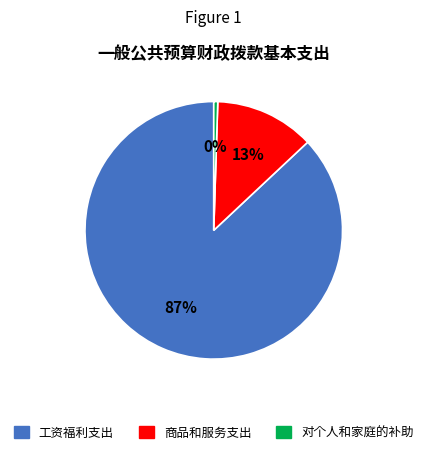

Do 工资福利支出 and 对个人和家庭的补助 together represent more than half of the pie?

Yes